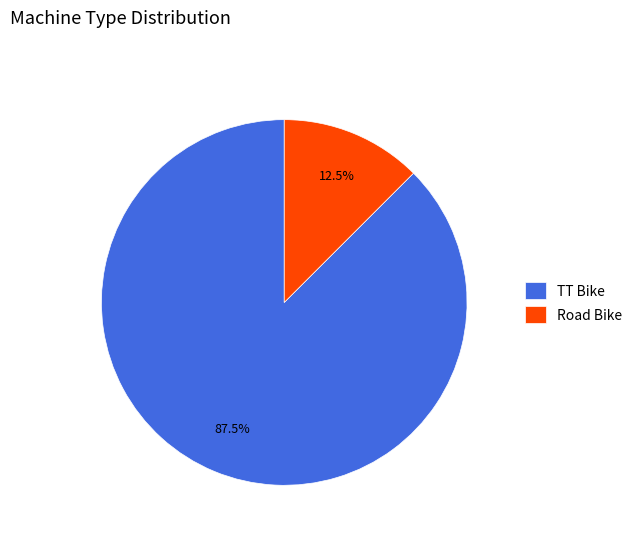

The TT Bike slice represents 76% of the pie. True or false?

False